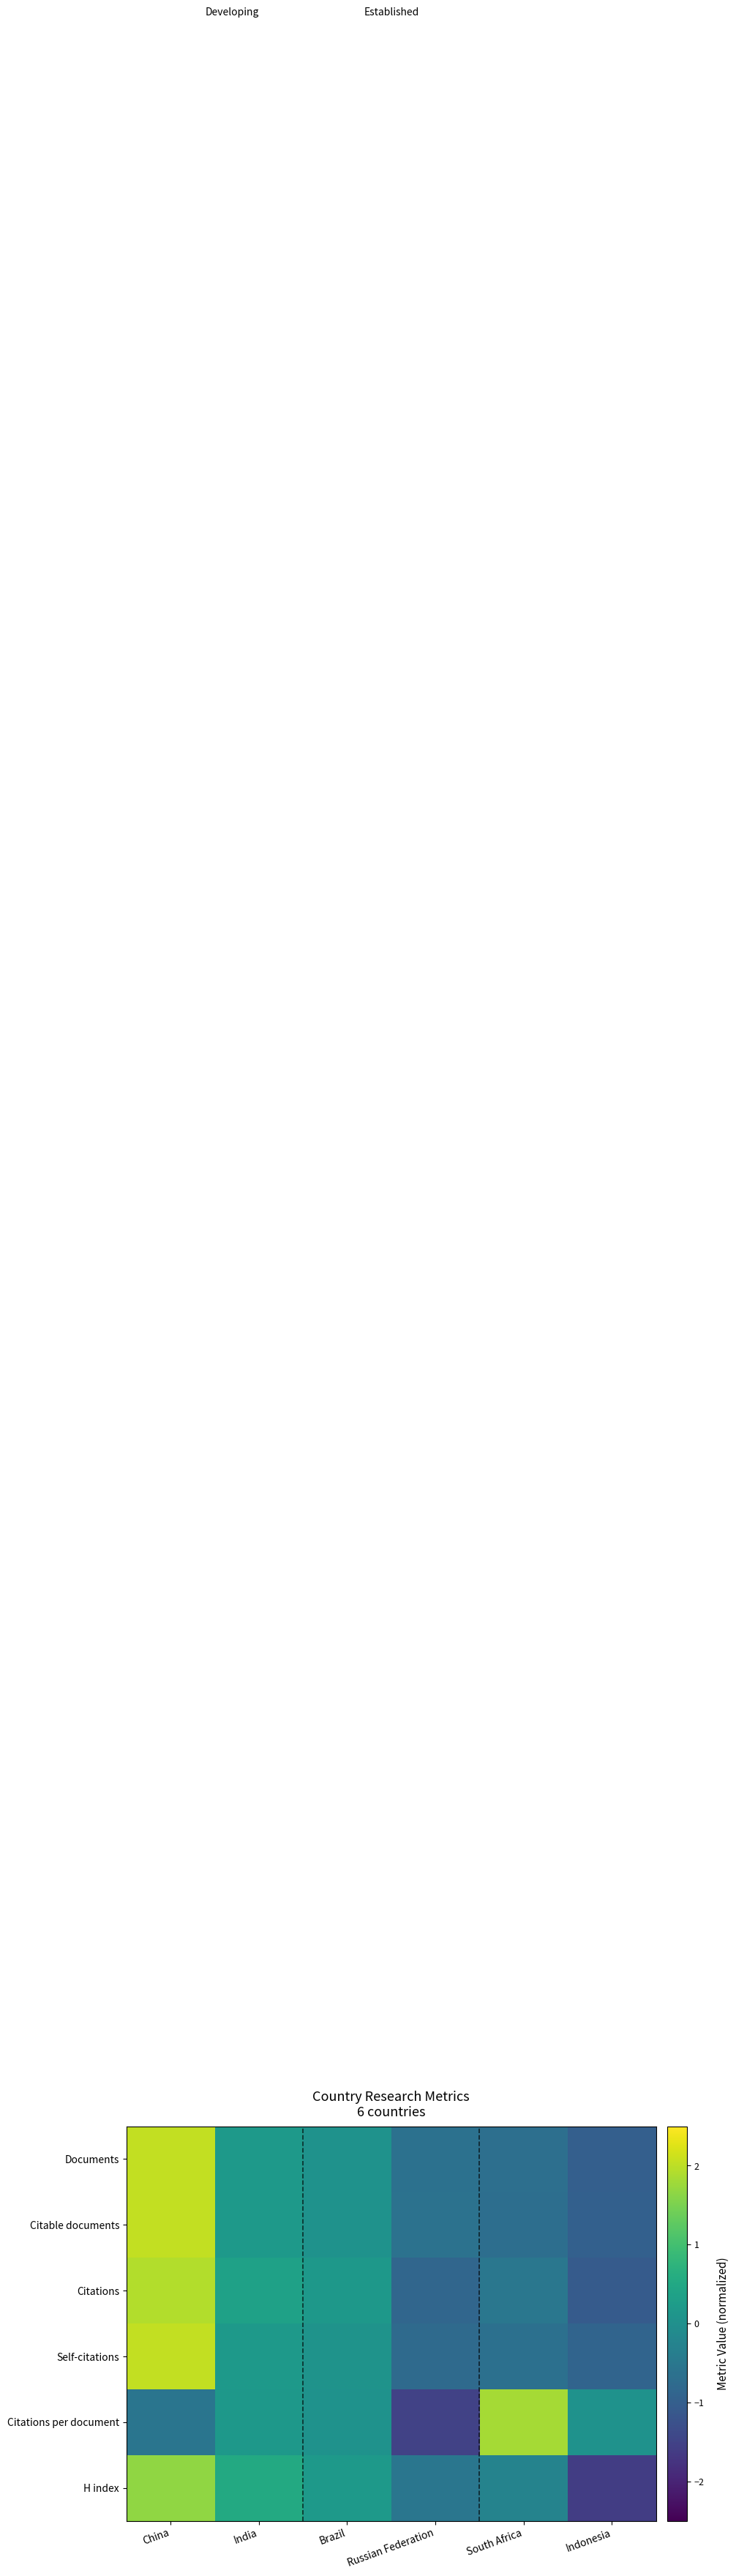

Reading right to left, what are all the values shown in this chart?

Documents: Indonesia=-1.0	South Africa=-0.7	Russian Federation=-0.6	Brazil=0.1	India=0.2	China=2.0
Citable documents: Indonesia=-1.0	South Africa=-0.7	Russian Federation=-0.6	Brazil=0.0	India=0.2	China=2.0
Citations: Indonesia=-1.1	South Africa=-0.5	Russian Federation=-0.9	Brazil=0.2	India=0.4	China=1.9
Self-citations: Indonesia=-0.9	South Africa=-0.7	Russian Federation=-0.8	Brazil=0.1	India=0.2	China=2.0
Citations per document: Indonesia=0.0	South Africa=1.8	Russian Federation=-1.5	Brazil=0.0	India=0.2	China=-0.6
H index: Indonesia=-1.6	South Africa=-0.3	Russian Federation=-0.5	Brazil=0.2	India=0.5	China=1.7